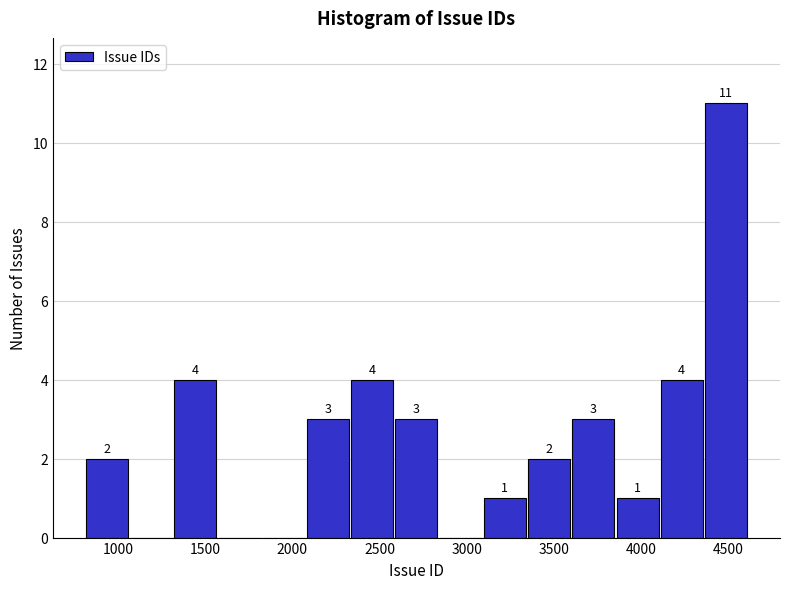

Which range on the x-axis has the tallest bar?

4350 to 4600